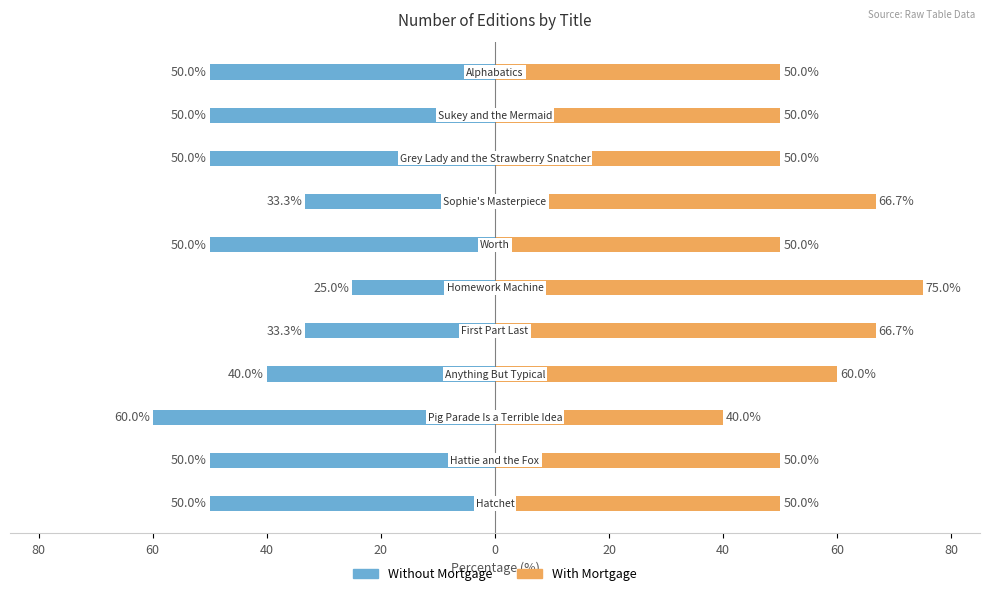

True or false: With Mortgage has a value of 40.0 at 60.

True